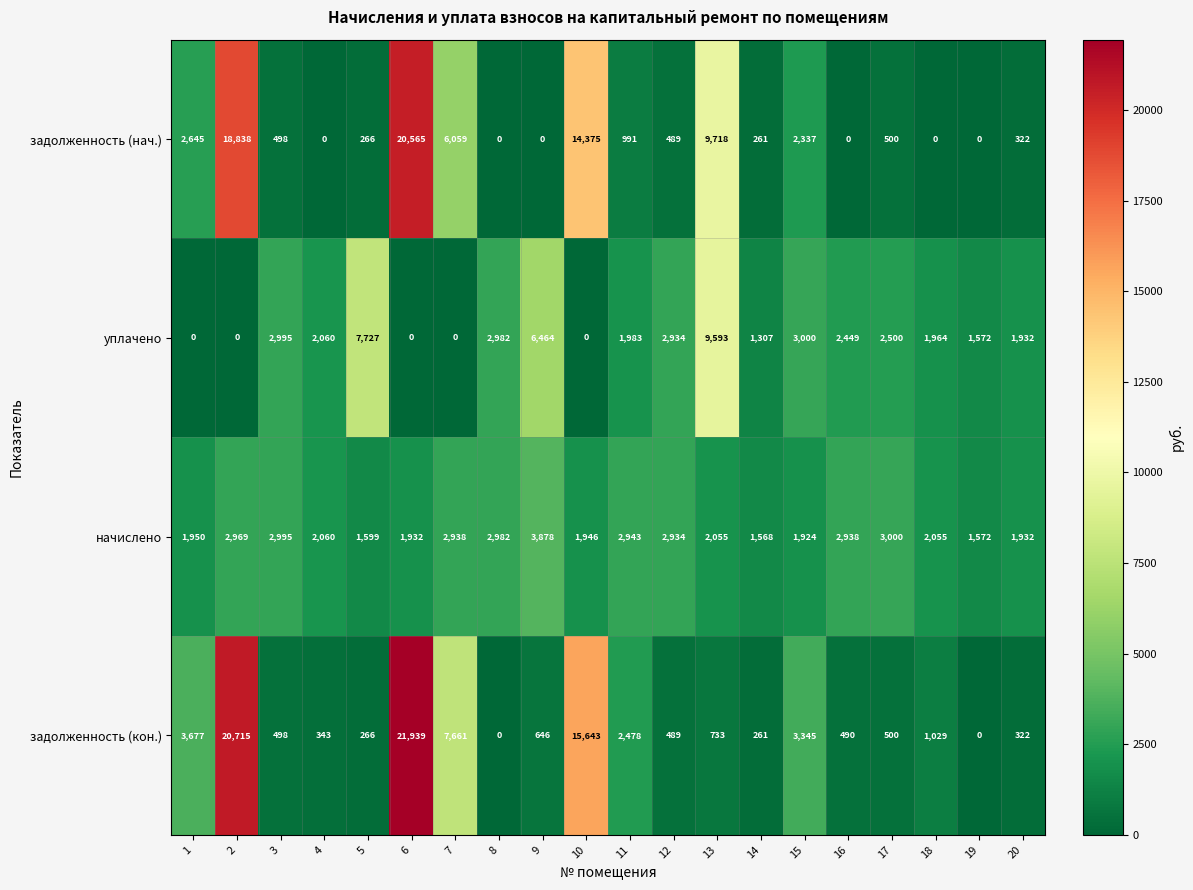

What is the difference between the maximum and minimum values in the уплачено series?

9593